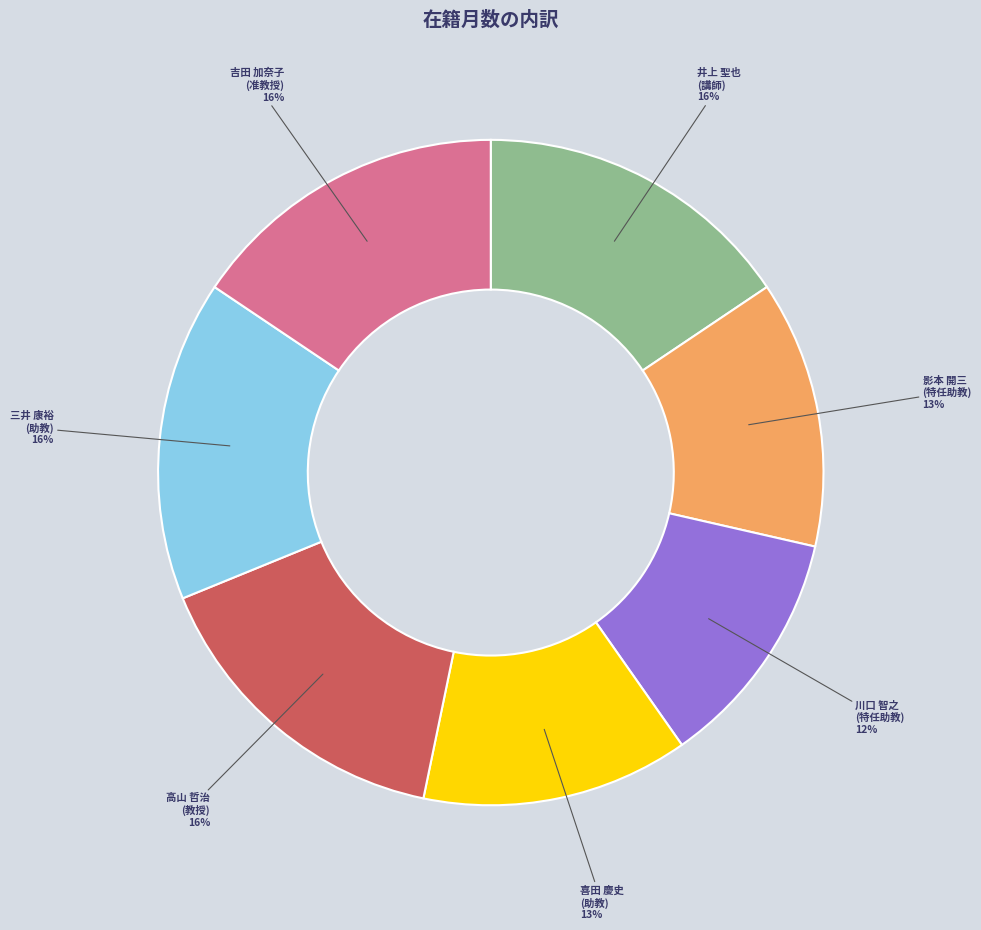

What is the smallest slice in the pie chart?

川口 智之 (特任助教)